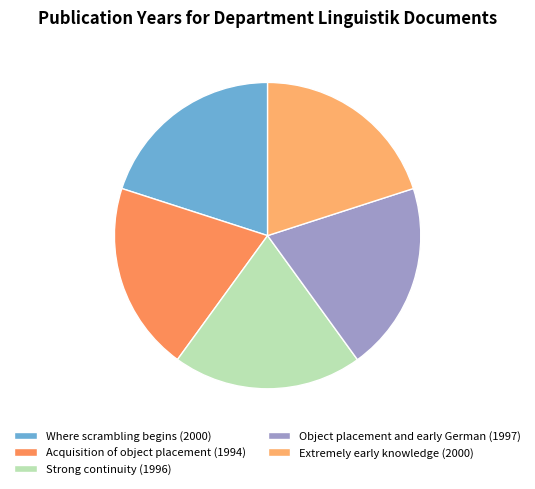

Does Acquisition of object placement (1994) account for over 50% of the chart?

No